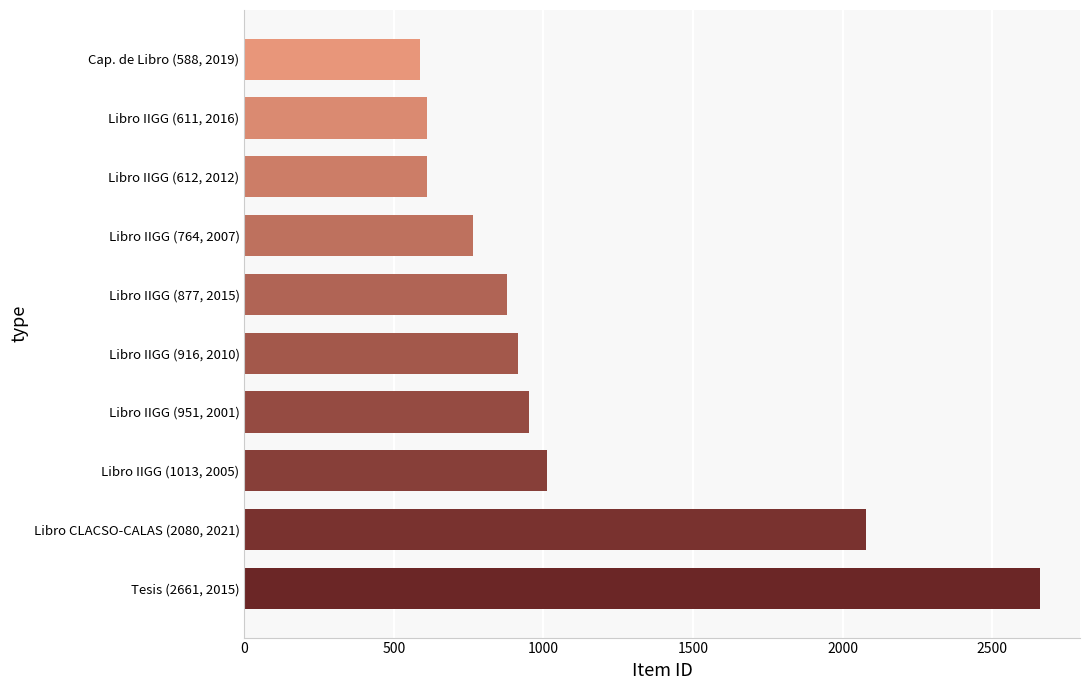

What is the sum of all values?

11073